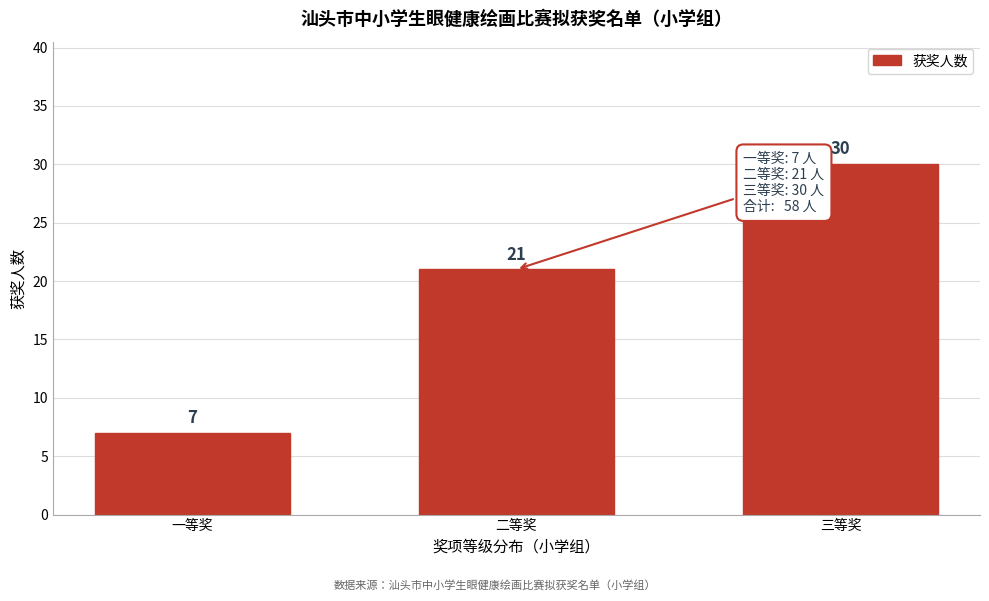

Reading left to right, list all the values displayed in this chart.

一等奖=7	二等奖=21	三等奖=30